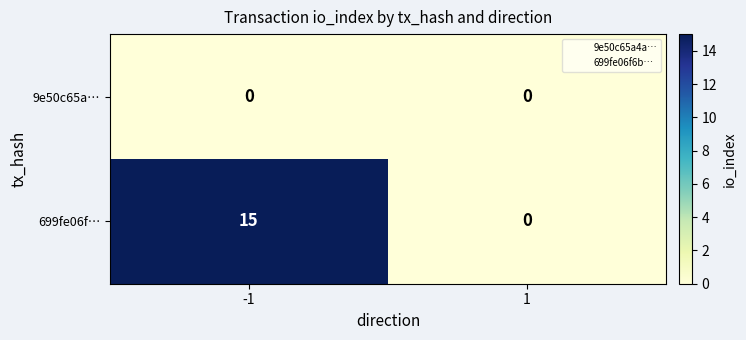

What is the greatest value displayed?

15